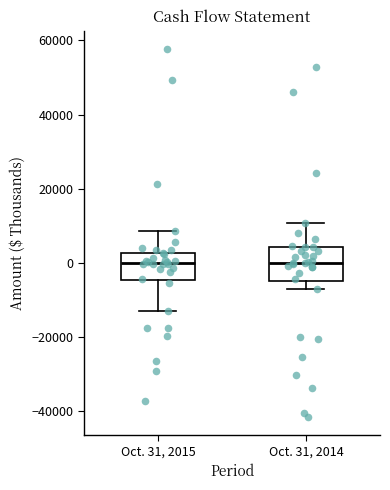

Where is the upper edge of the box for Oct. 31, 2015 on the y-axis? The values are not printed on the chart, so give them approximately, as read against the axis.

2000